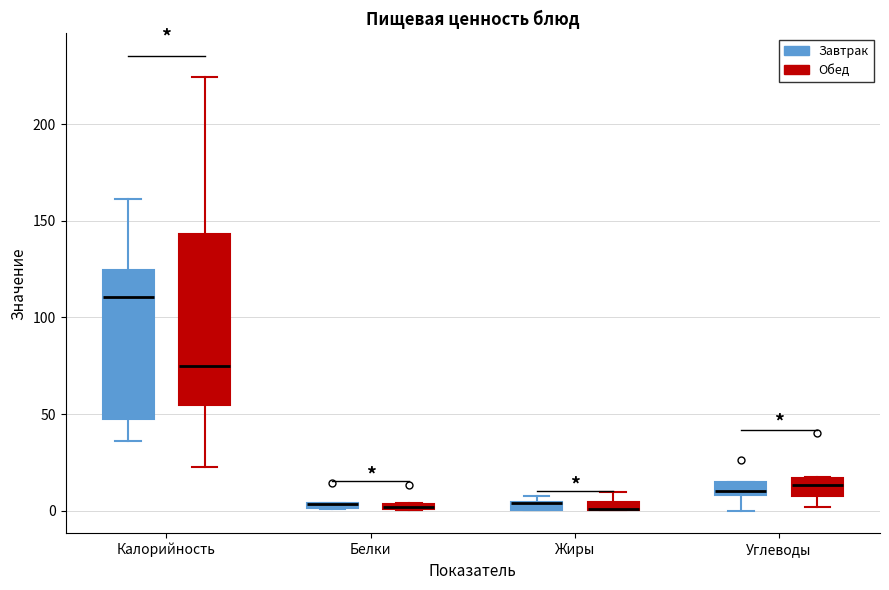

Which box is the tallest, from its lower edge to its upper edge?

Калорийность (Обед)